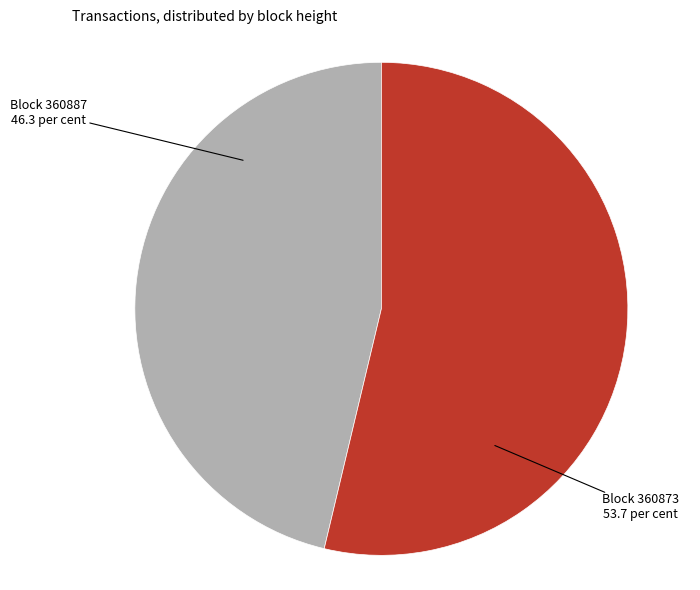

Count the number of slices in the pie.

2